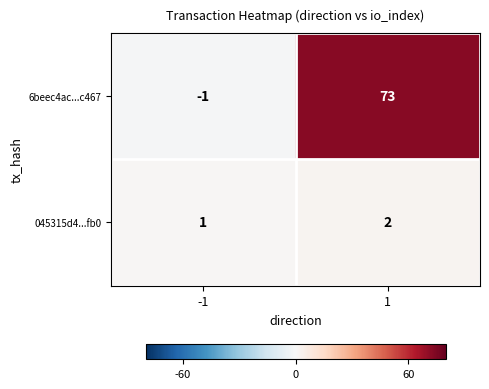

Reading right to left, list all the values displayed in this chart.

6beec4ac...c467: 1=73	-1=-1
045315d4...fb0: 1=2	-1=1